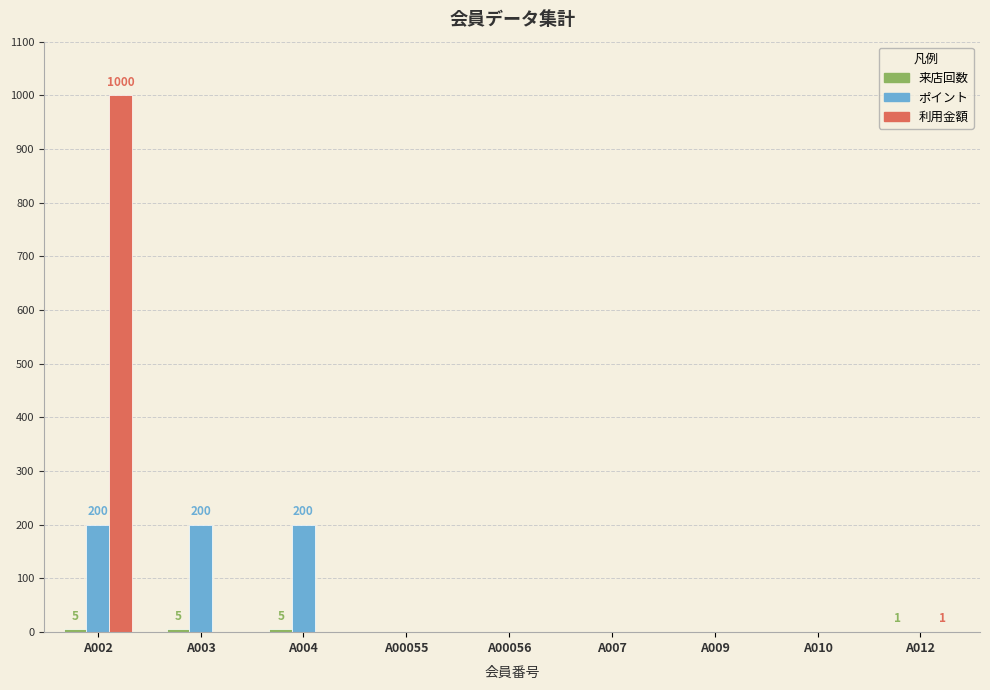

What is the sum of all ポイント values?

600